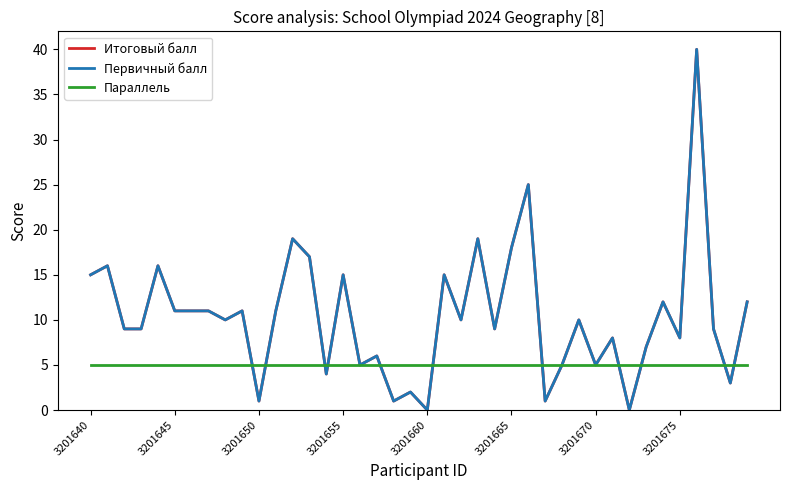

Which series ends up on top after the final intersection of Параллель and Итоговый балл?

Итоговый балл